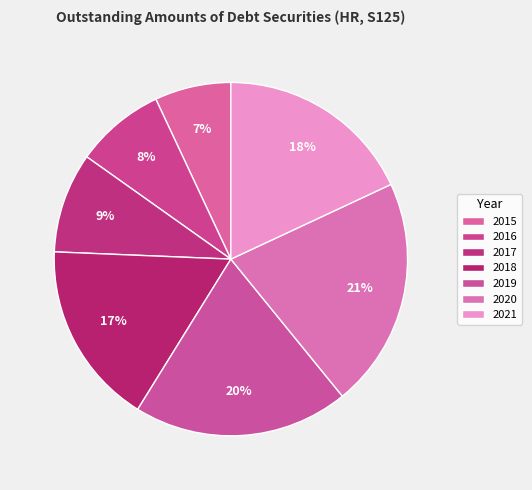

To the nearest percent, what is the difference between the largest and smallest slice percentages?

14%